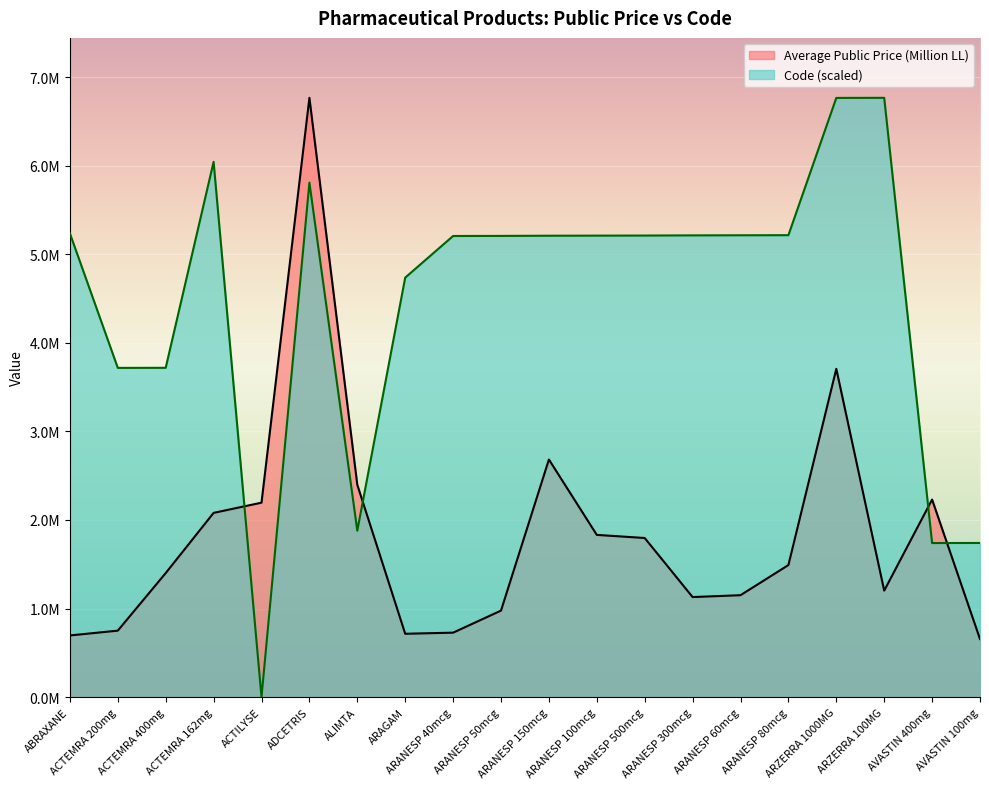

At which category is the sum across all series the highest?

ADCETRIS